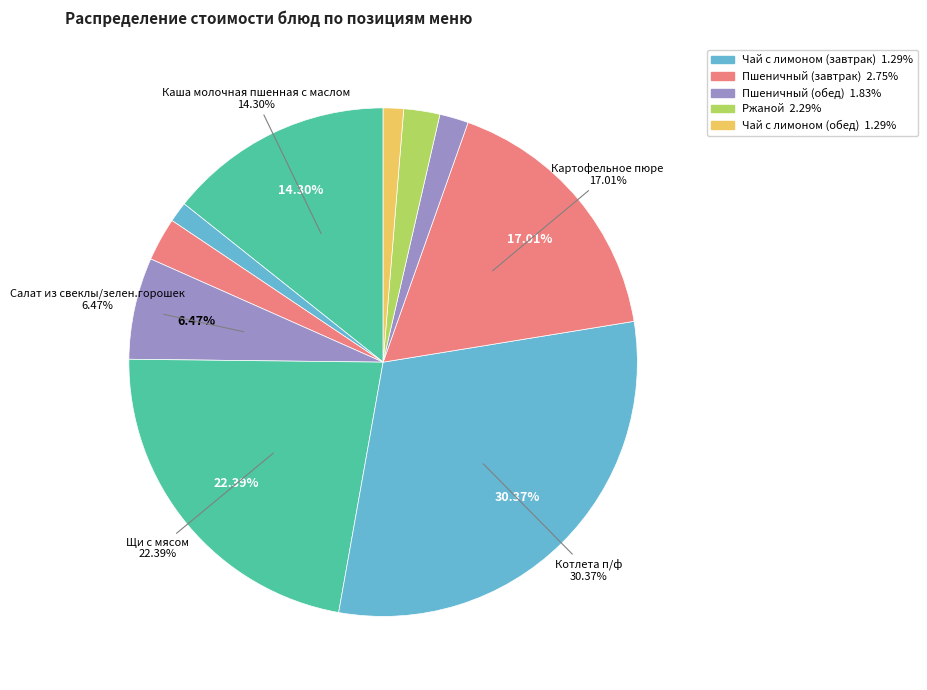

How many segments does this pie chart have?

10